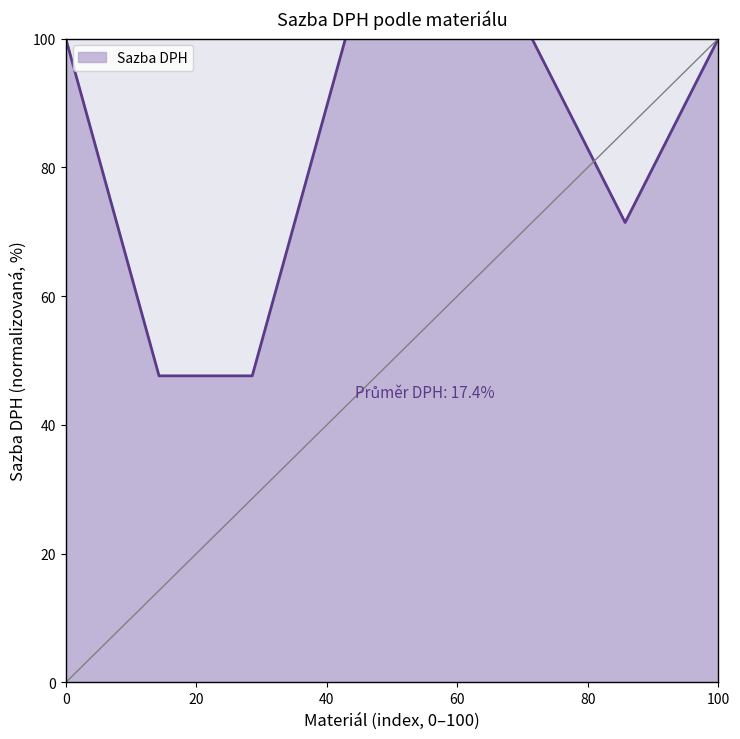

What is the greatest value displayed?

100.0